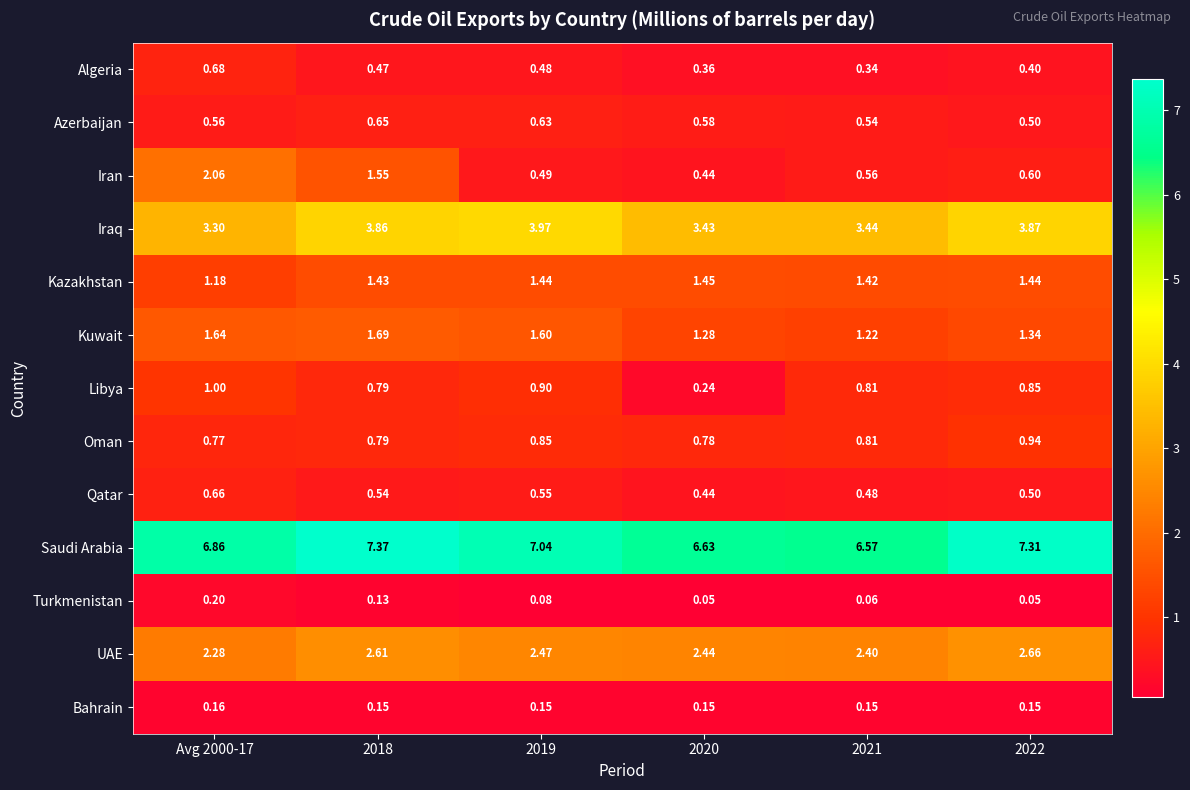

Which series changed the most between 2018 and 2020?

Iran